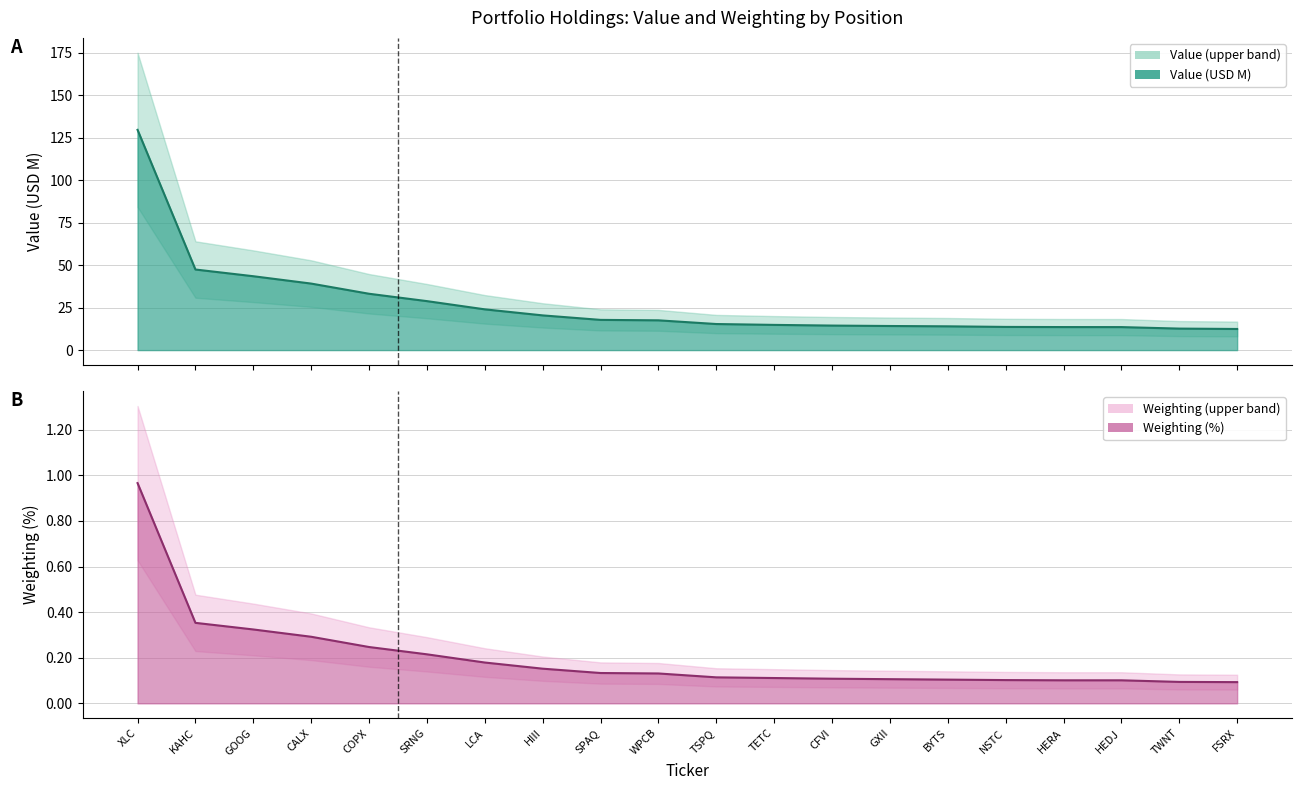

What is the maximum value for Value (USD M)?

129.6